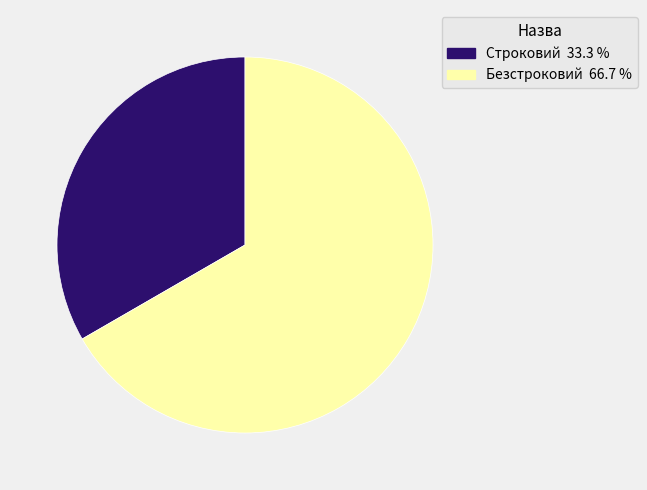

Which slice is the smallest?

Строковий